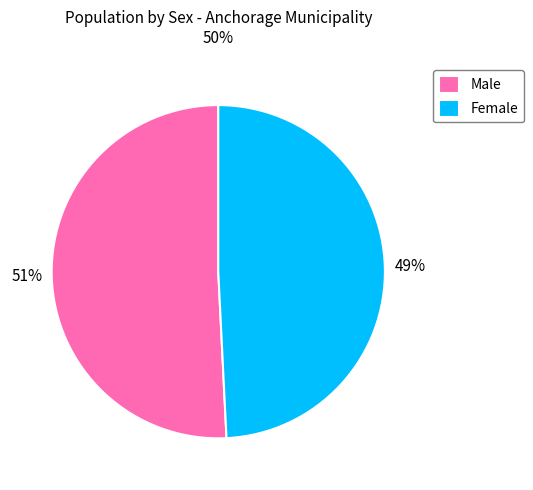

Is the sum of Female and Male greater than half?

Yes